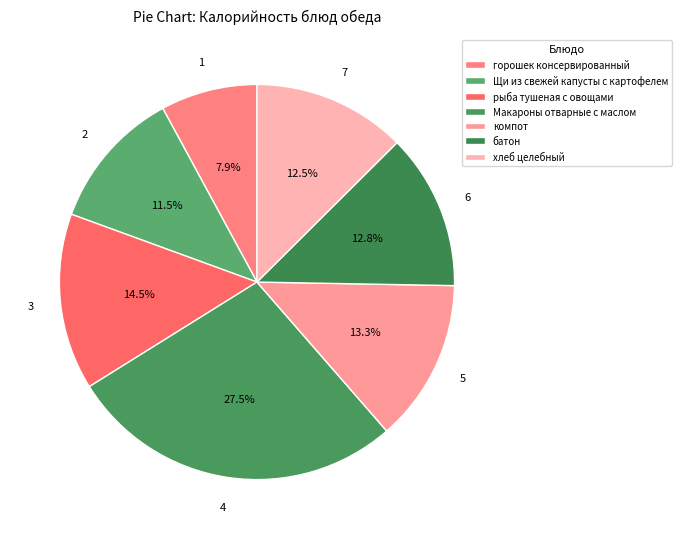

Between батон and компот, which is larger?

компот